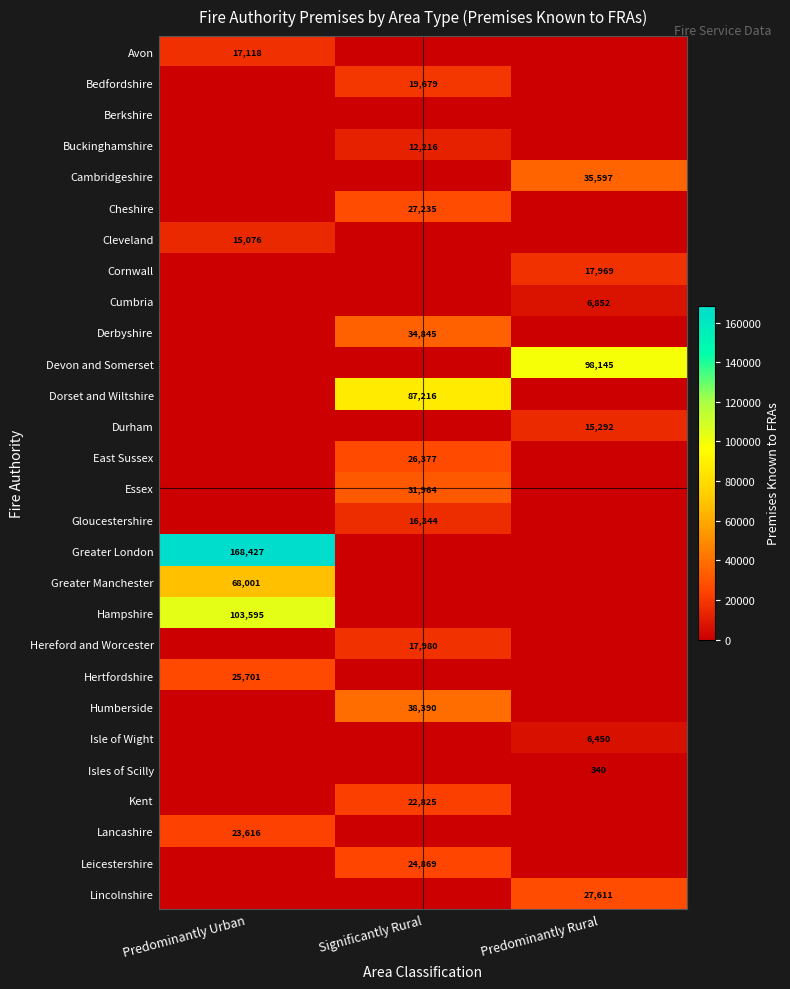

The Avon series shows 23233 at Predominantly Urban. True or false?

False